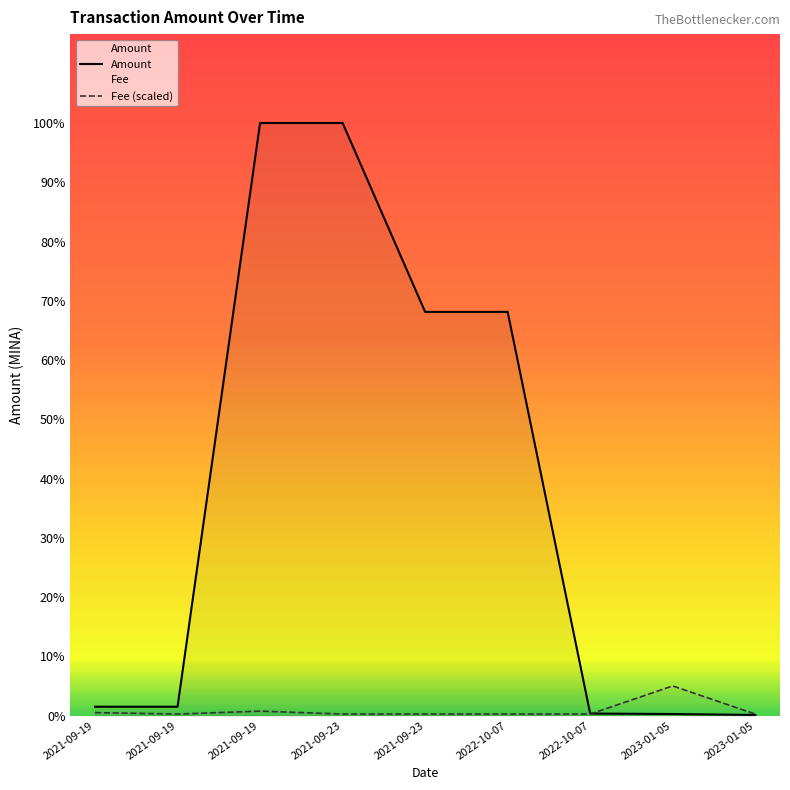

True or false: Amount and Fee cross at least once.

True